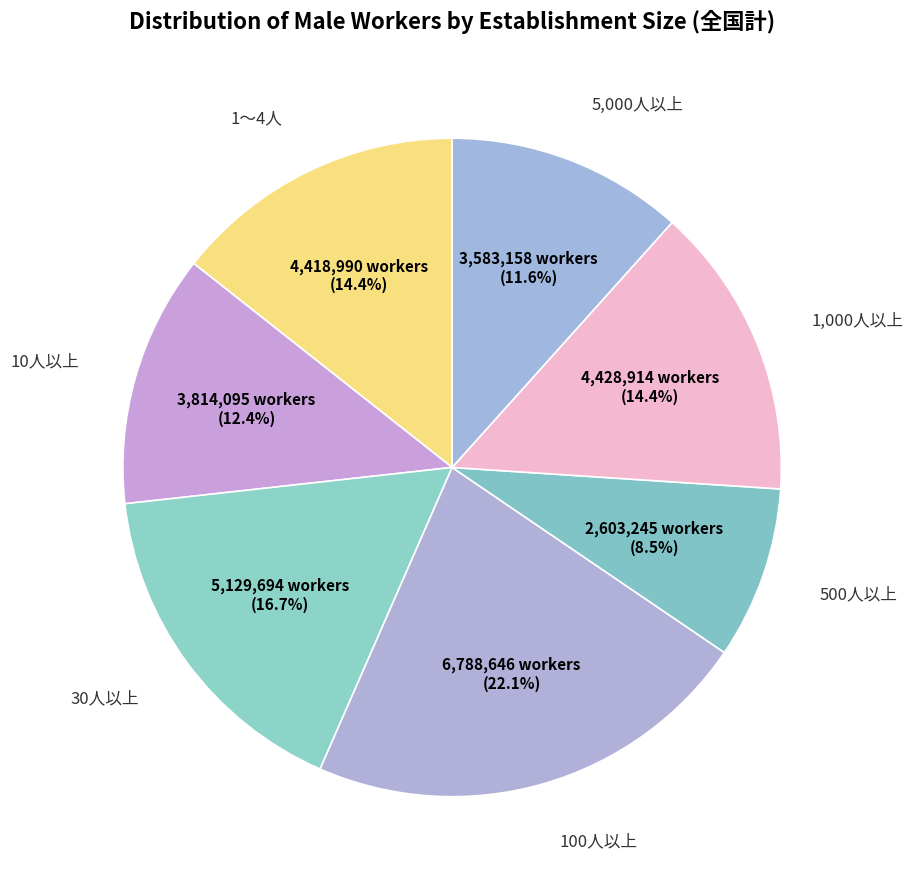

The 30人以上 slice represents 30% of the pie. True or false?

False